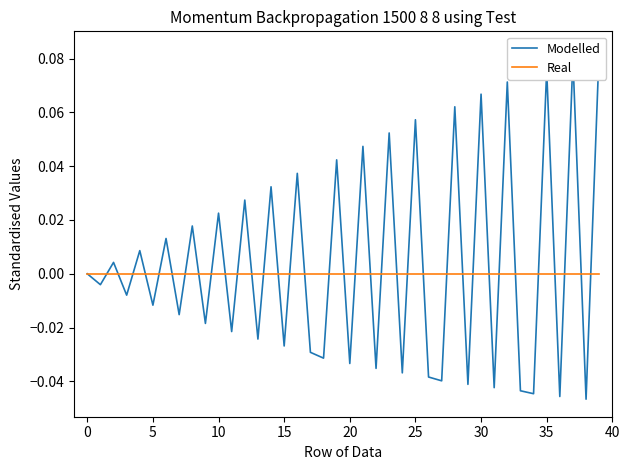

True or false: Real has more than 2 interior local peaks.

False